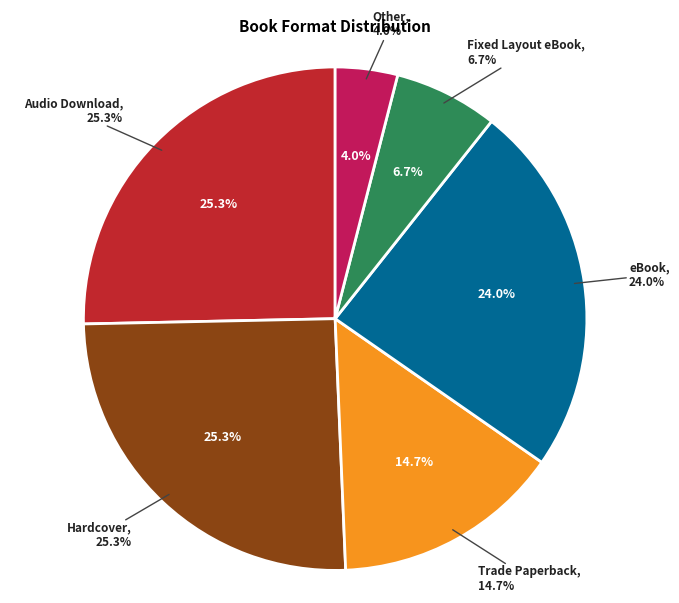

Is Other the majority of the pie?

No